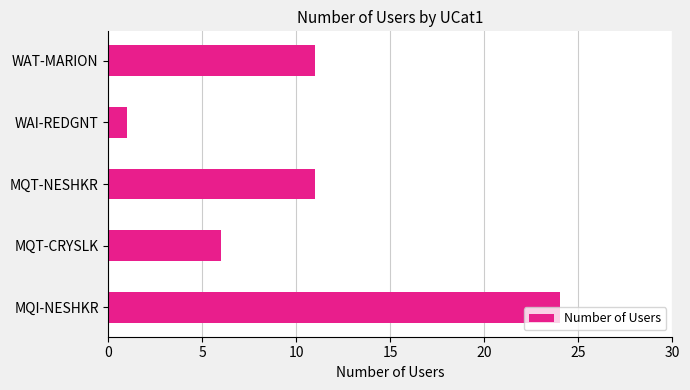

What is the difference between the maximum and minimum values?

23